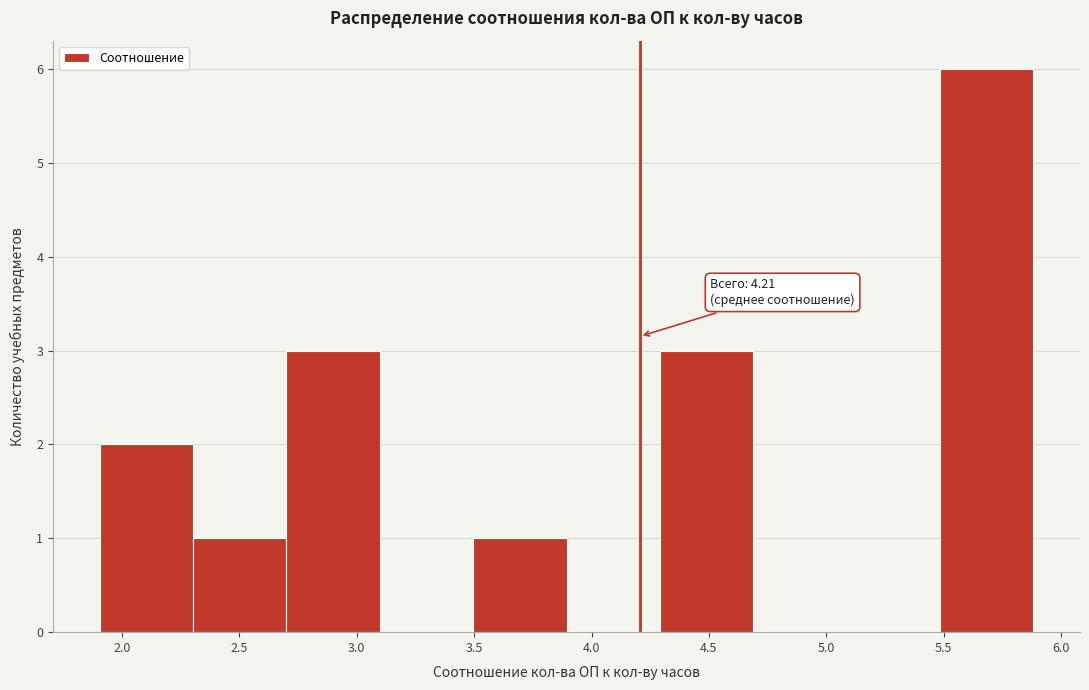

Over which range of the x-axis is the bar tallest?

5.5 to 5.9